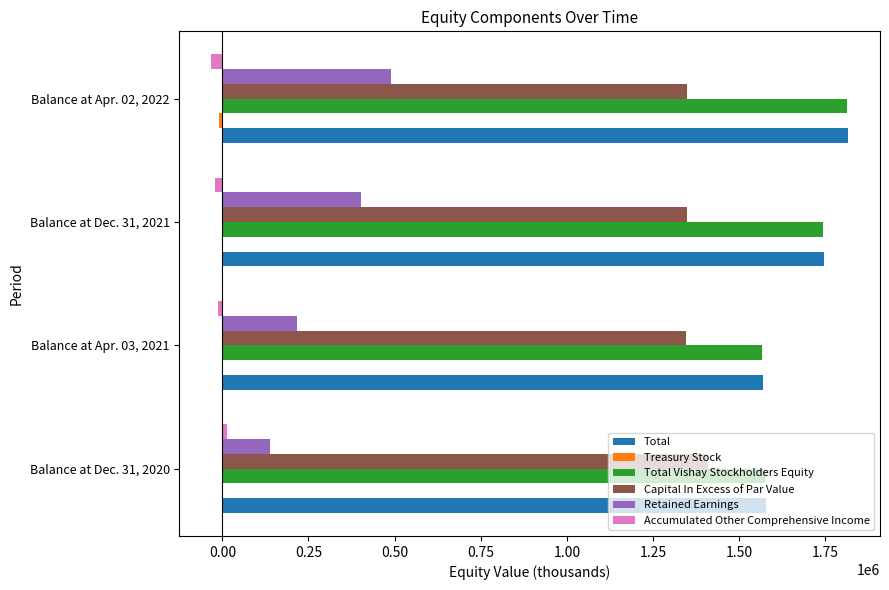

The value of Total Vishay Stockholders Equity at Balance at Apr. 03, 2021 is 2717854. True or false?

False